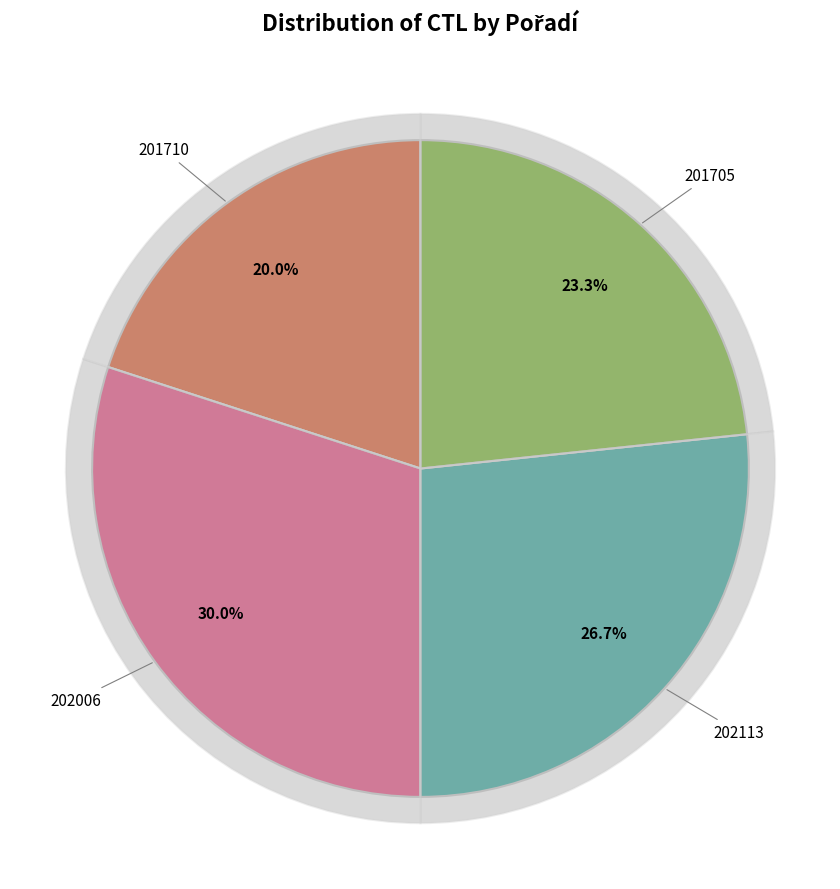

What is the change in value from 201710 to 202113?

+2